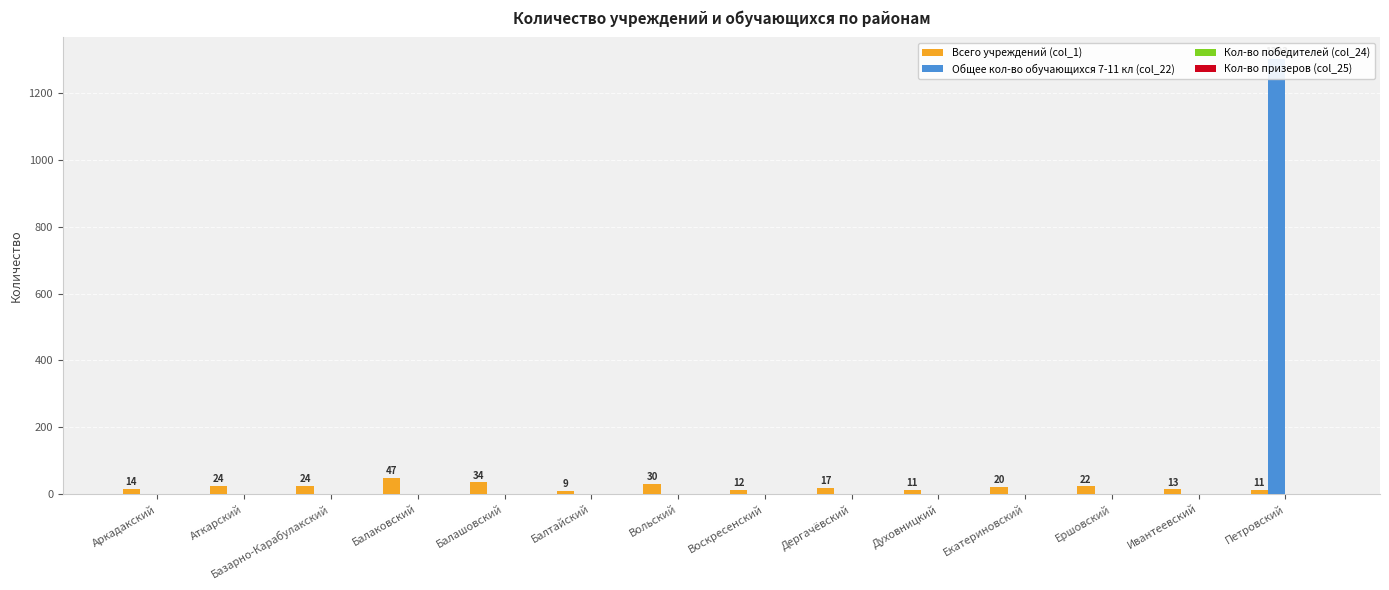

Reading right to left, extract all data points from this chart.

Всего учреждений (col_1): 11	13	22	20	11	17	12	30	9	34	47	24	24	14
Общее кол-во обучающихся 7-11 кл (col_22): 1303	0	0	0	0	0	0	0	0	0	0	0	0	0
Кол-во победителей (col_24): 0	0	0	0	0	0	0	0	0	0	0	0	0	0
Кол-во призеров (col_25): 0	0	0	0	0	0	0	0	0	0	0	0	0	0